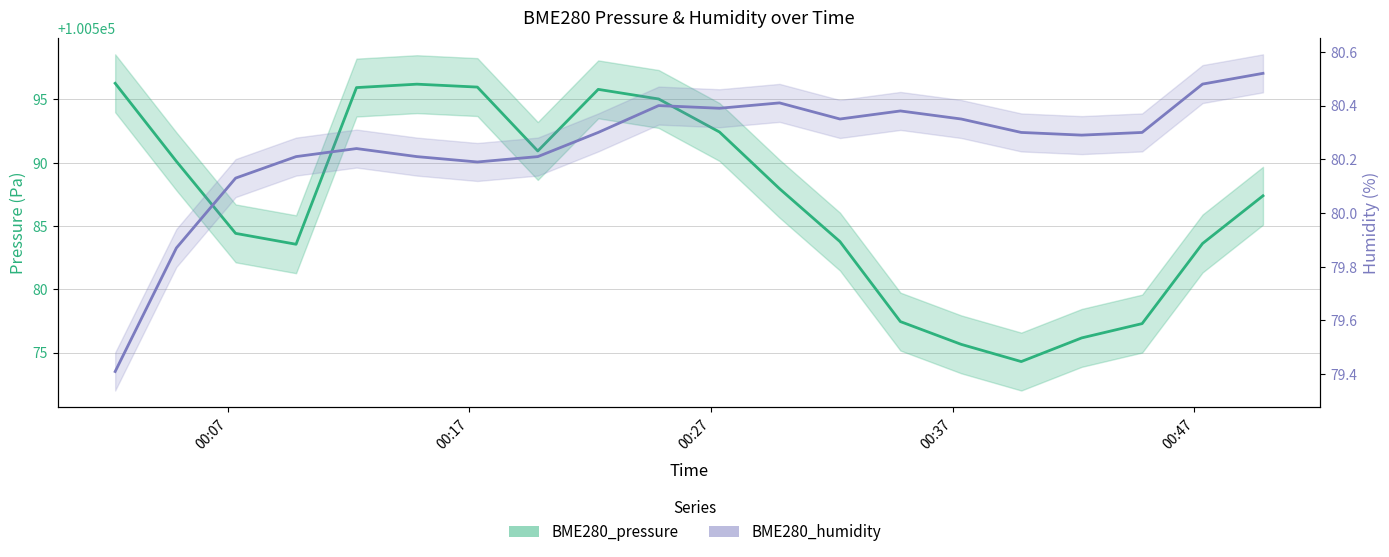

Is it true that BME280_humidity equals 130.5 at 17?

False